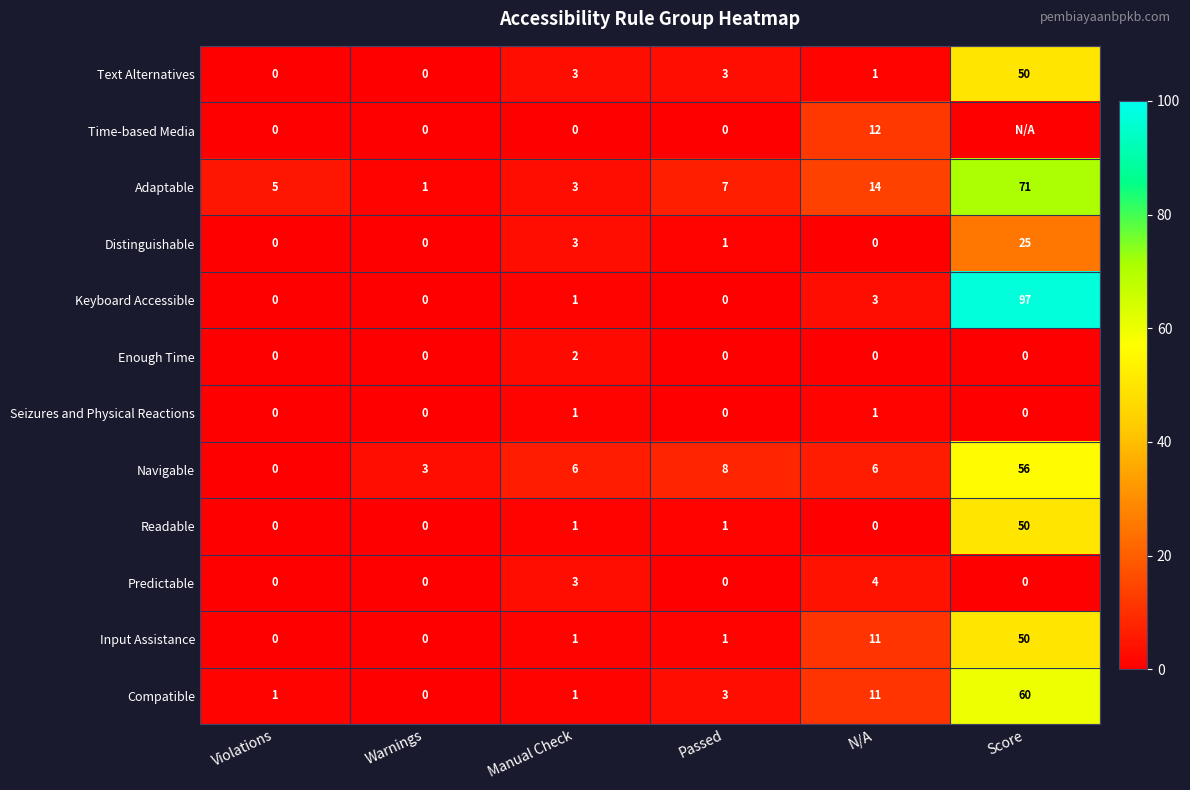

What is the total value across all series at Manual Check?

25